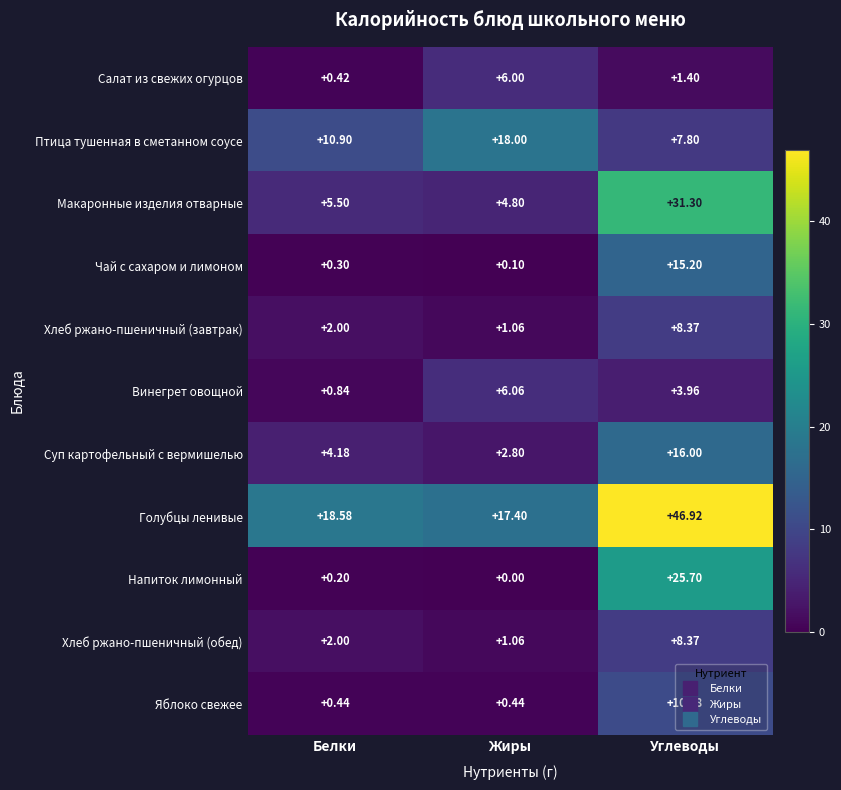

Is the value of Яблоко свежее at Углеводы greater than the value of Макаронные изделия отварные at Жиры?

Yes